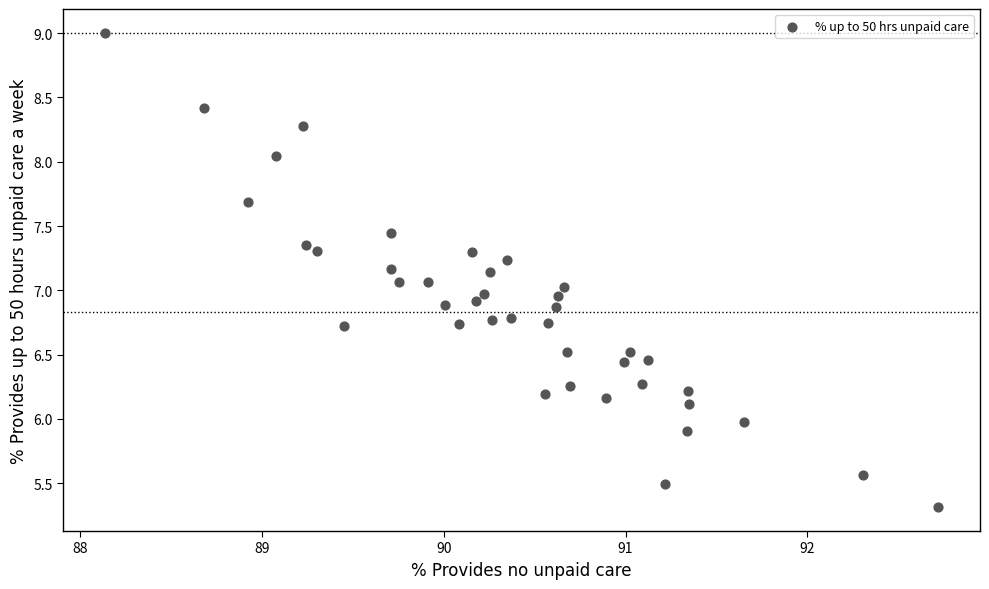

What is the range of X values (max minus min)?

4.6